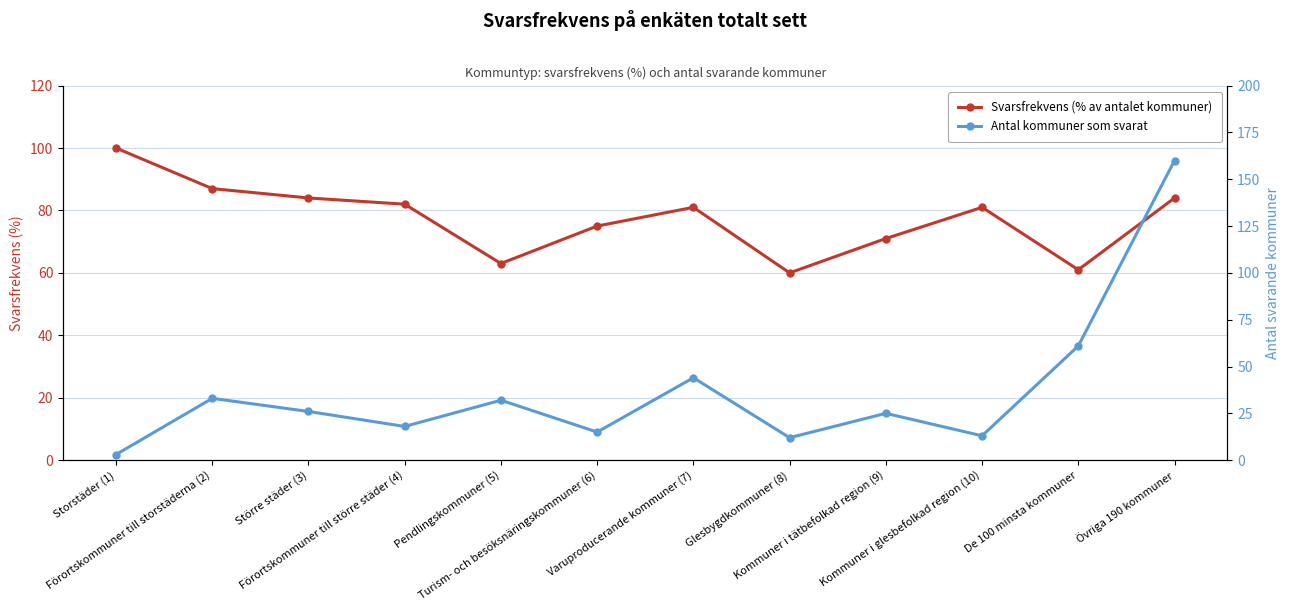

What are all the series names shown in the legend?

Svarsfrekvens (% av antalet kommuner), Antal kommuner som svarat